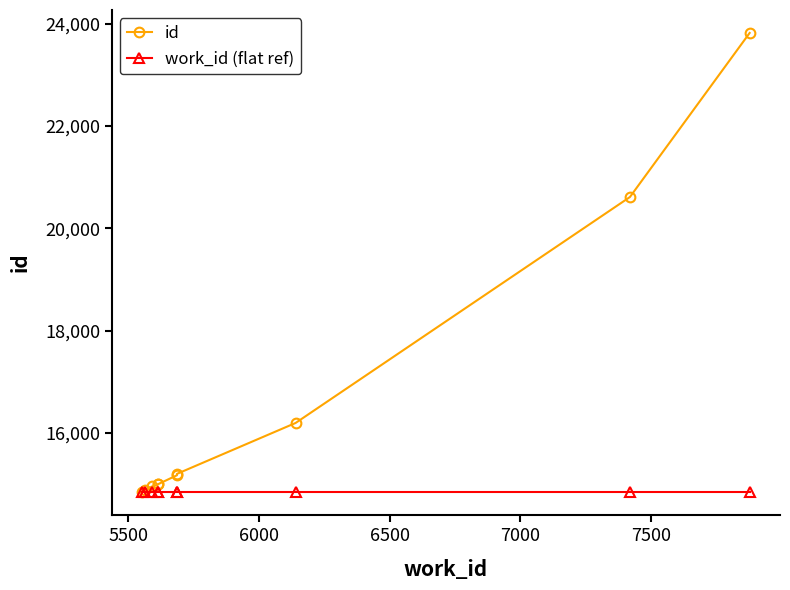

Rank the series at 6500 from lowest to highest value.

work_id (flat ref), id